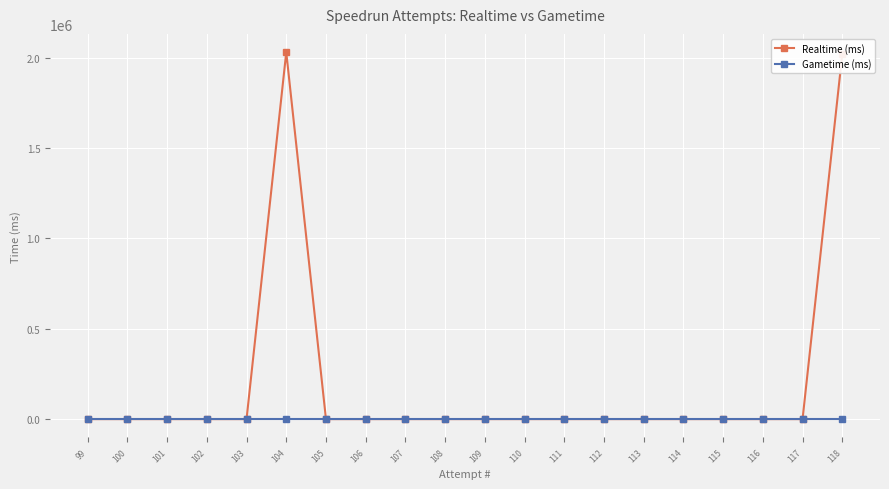

How many interior local peaks does the Realtime (ms) series have?

1